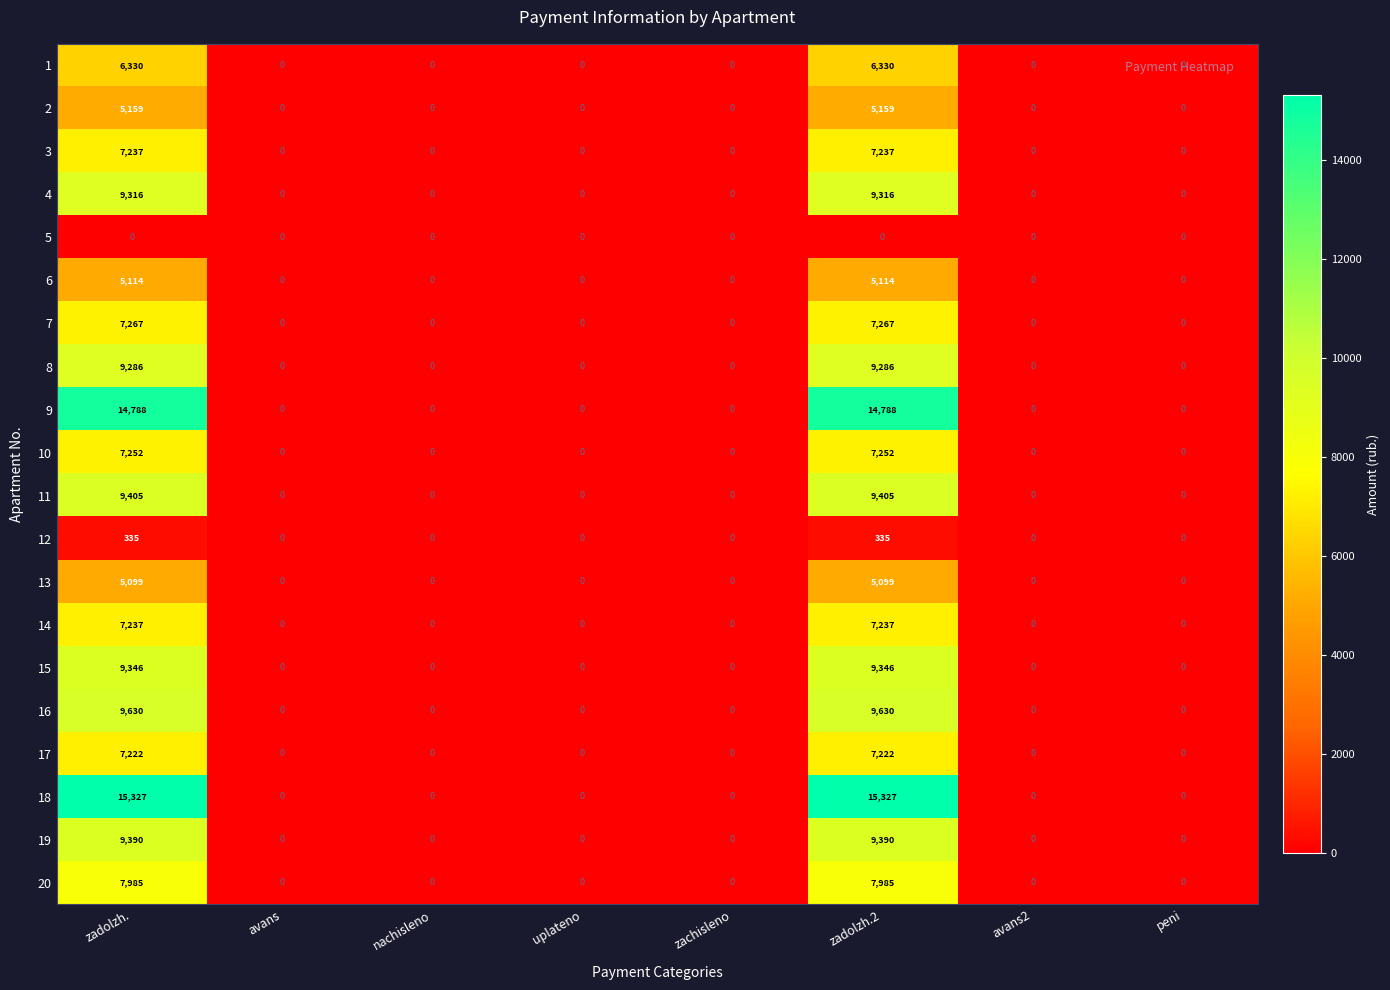

What is the sum of all 3 values?

14474